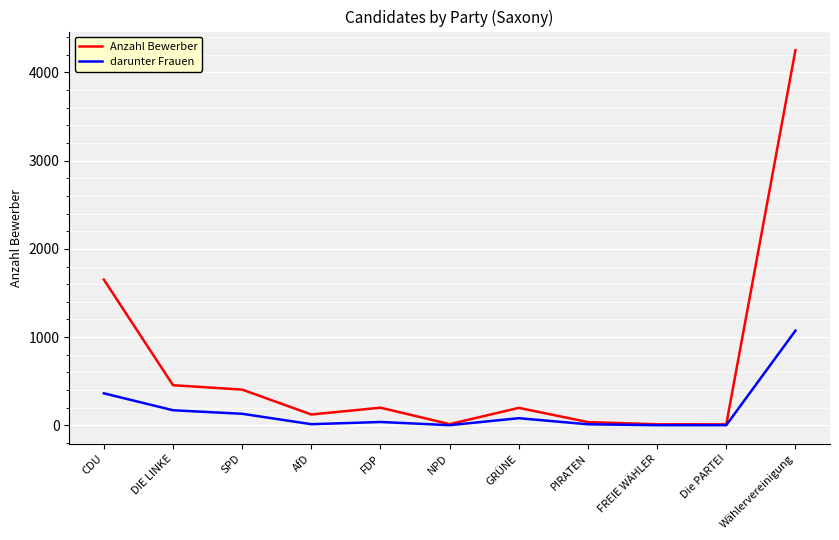

What is the sum of the darunter Frauen values at Die PARTEI and GRÜNE?

83